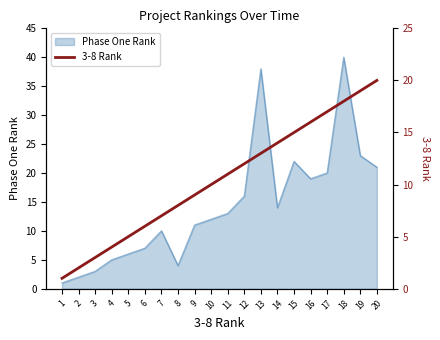

List the labels in order of Phase One Rank value, largest first.

18, 13, 19, 15, 20, 17, 16, 12, 14, 11, 10, 9, 7, 6, 5, 4, 8, 3, 2, 1